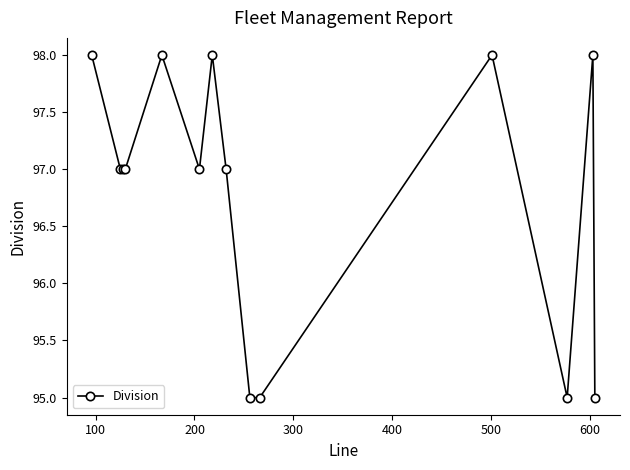

What is the minimum value shown in the chart?

95